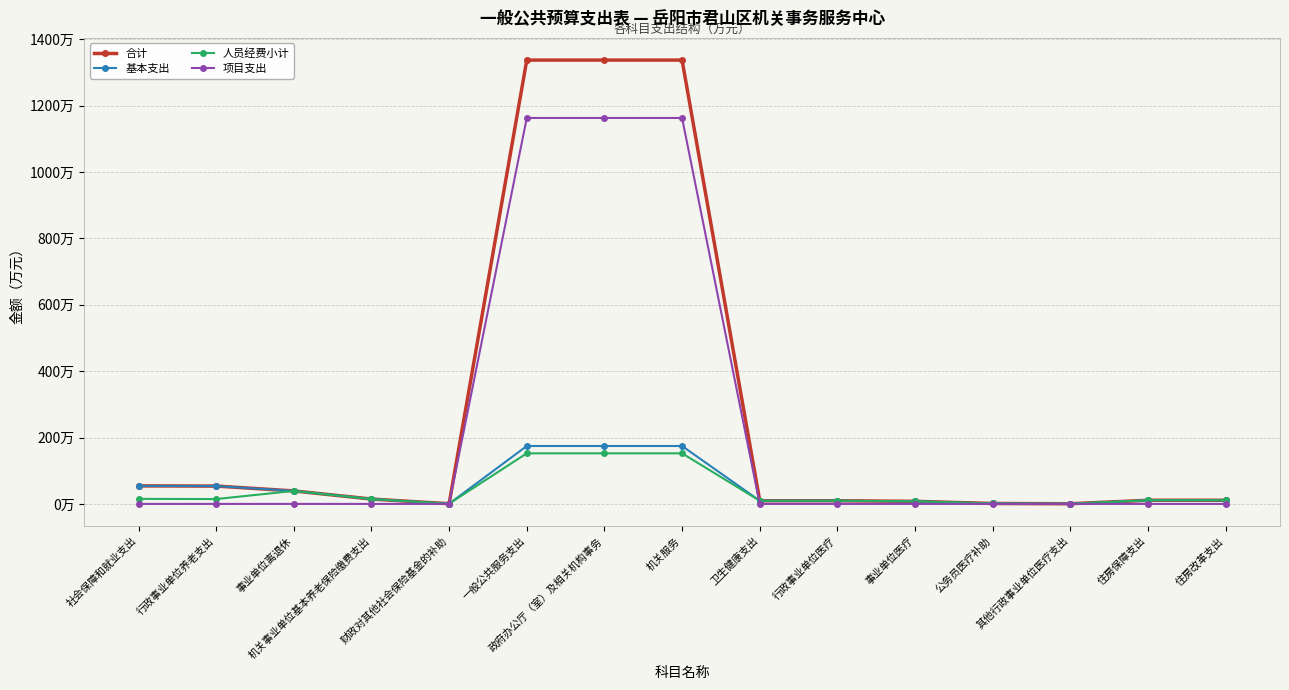

How many interior local peaks does the 人员经费小计 series have?

1